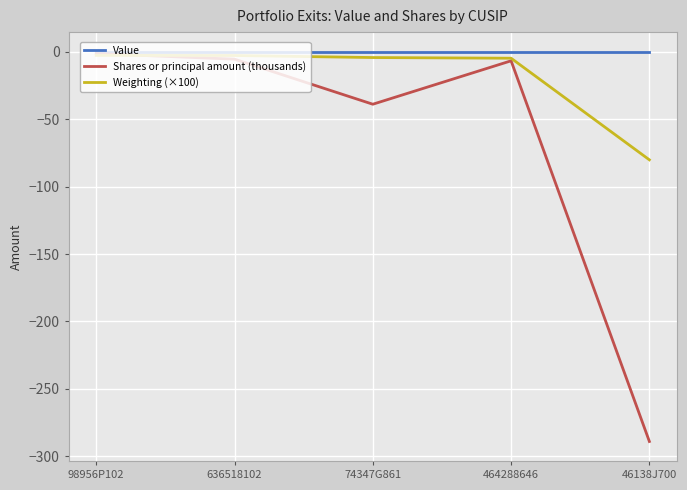

Which series has the largest total across all categories?

Value